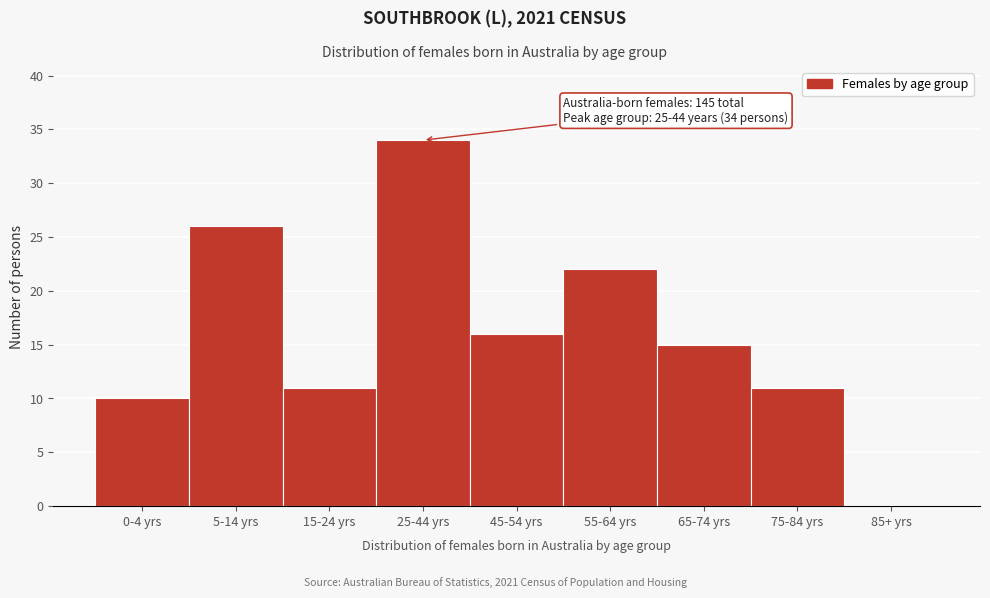

Reading right to left, extract all data points from this chart.

85+ yrs=0	75-84 yrs=11	65-74 yrs=15	55-64 yrs=22	45-54 yrs=16	25-44 yrs=34	15-24 yrs=11	5-14 yrs=26	0-4 yrs=10